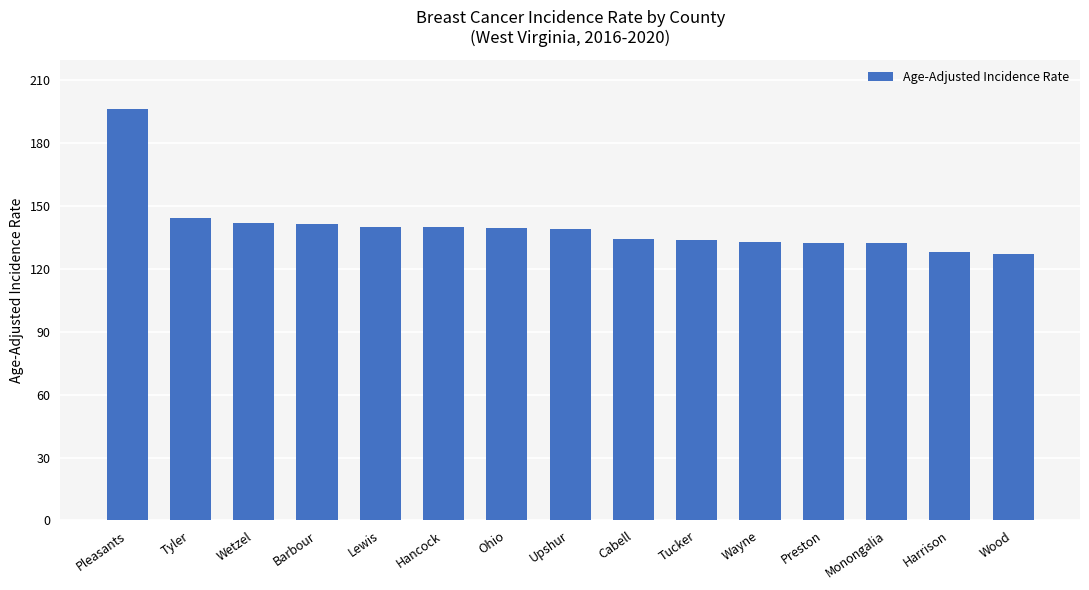

What is the label of the 6th bar from the left?

Hancock